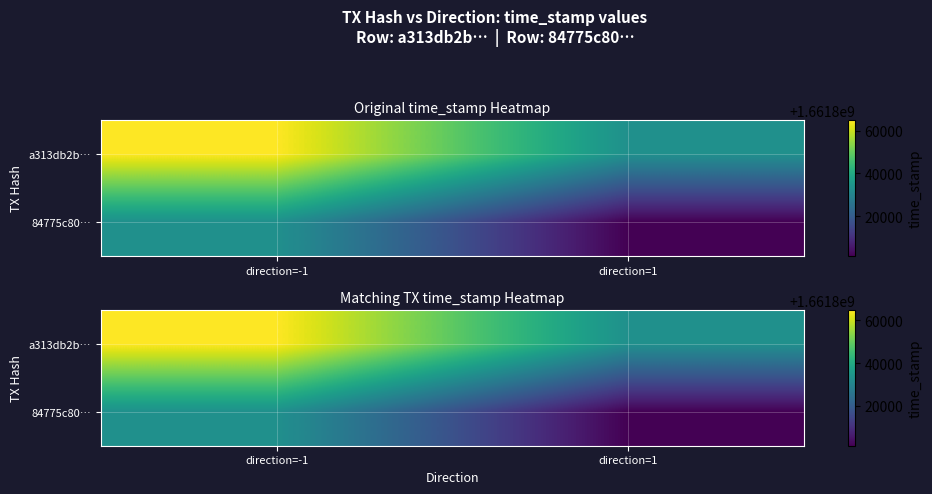

What is the maximum value for 84775c80…?

1661833163.5